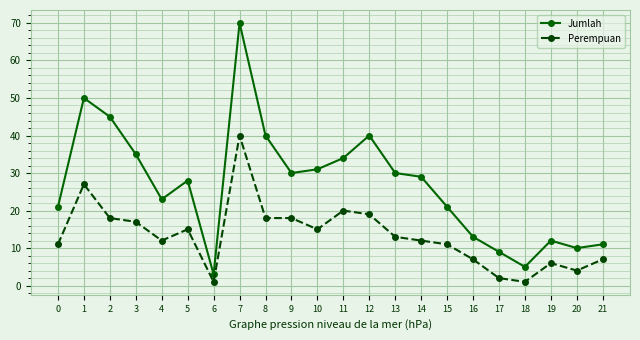

How many lines are shown in the chart?

2